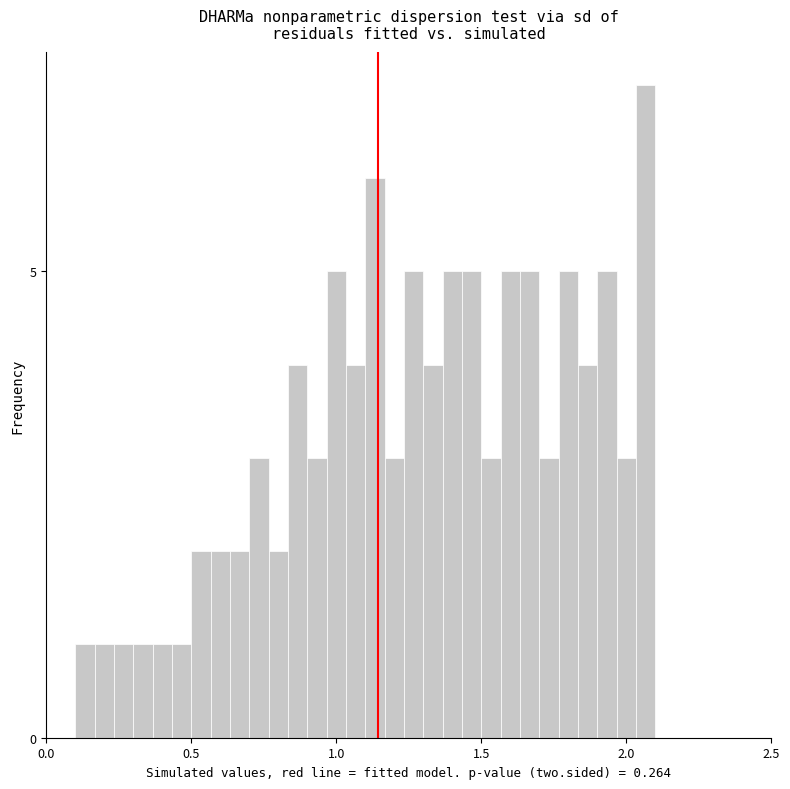

Read against the x-axis, roughly where is the centre of the tallest bar?

2.05